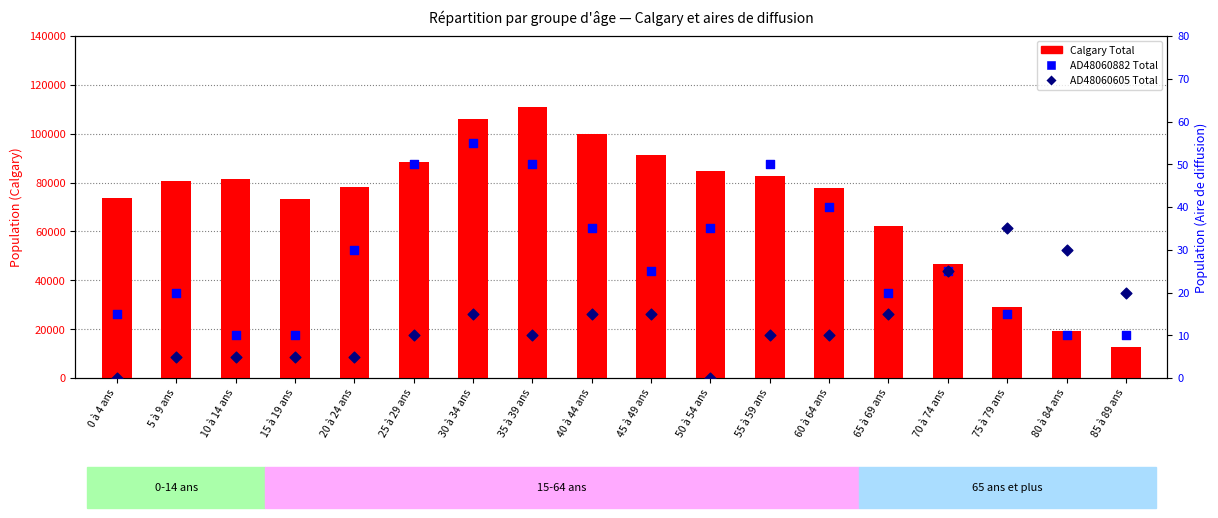

Which series has the largest Y range (max minus min)?

Calgary Total